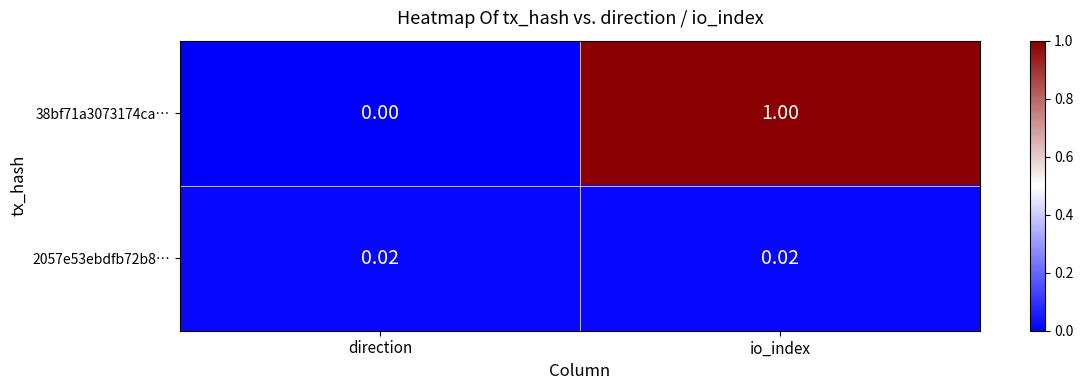

Which label corresponds to the smallest value in the chart?

direction